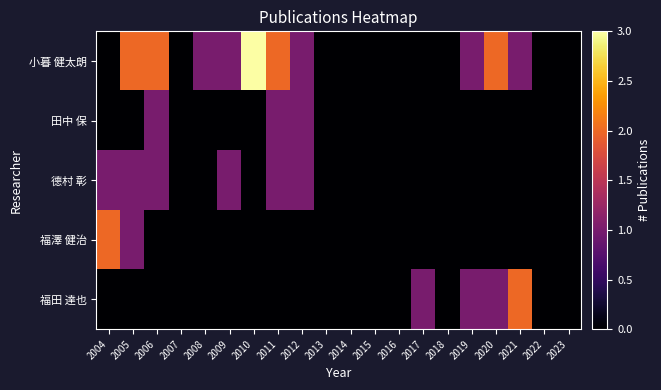

Which series has the widest spread of values?

小暮 健太朗